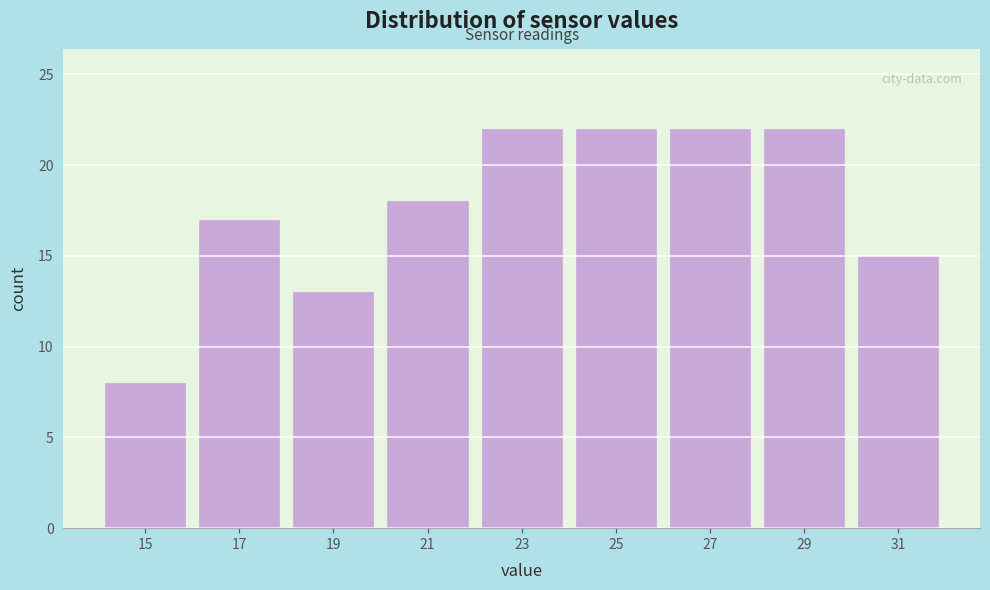

Reading left to right, list every bar in this chart as the range it spans on the x-axis followed by its height. The values are not printed on the chart, so give them approximately, as read against the axis.

14 to 16: 8
16 to 18: 17
18 to 20: 13
20 to 22: 18
22 to 24: 22
24 to 26: 22
26 to 28: 22
28 to 30: 22
30 to 32: 15